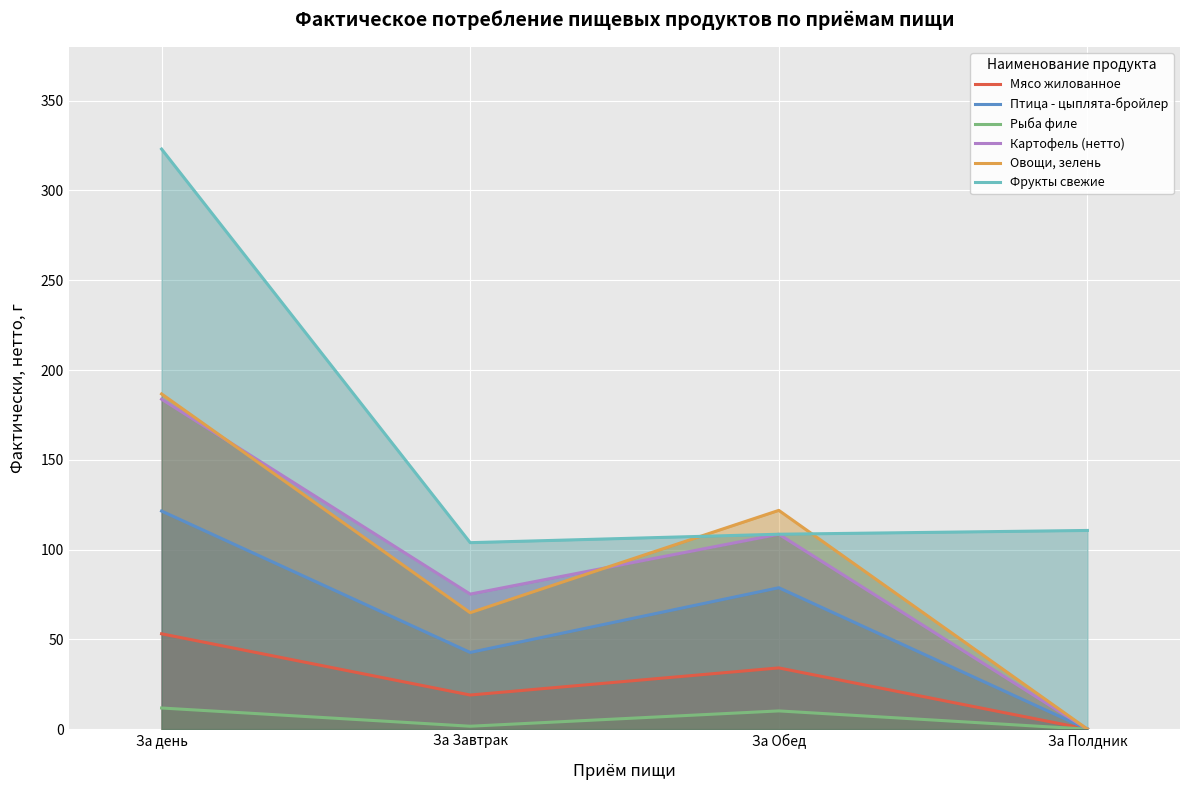

Between За Завтрак and За Полдник, which is larger?

За Завтрак